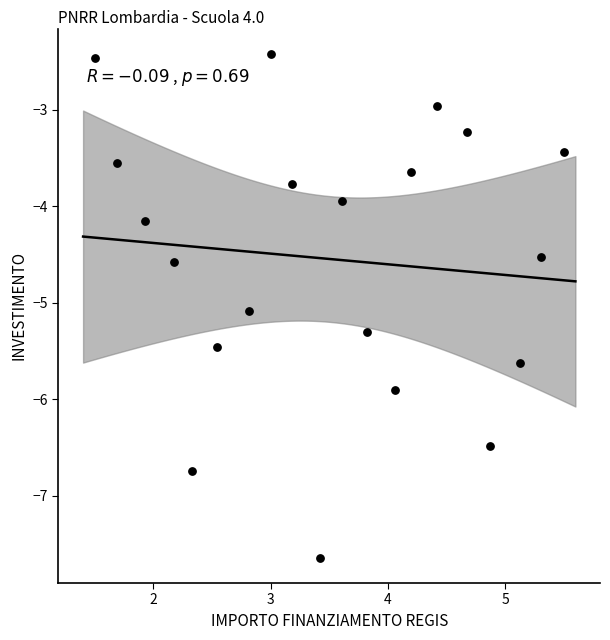

What is the range of Y values (max minus min)?

5.2